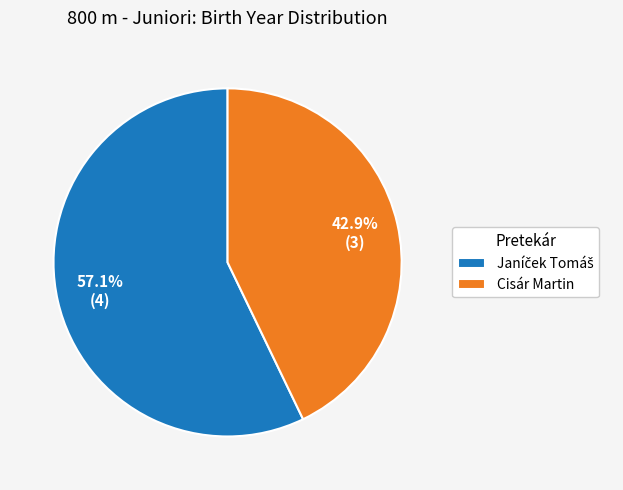

What is the smallest slice in the pie chart?

Cisár Martin